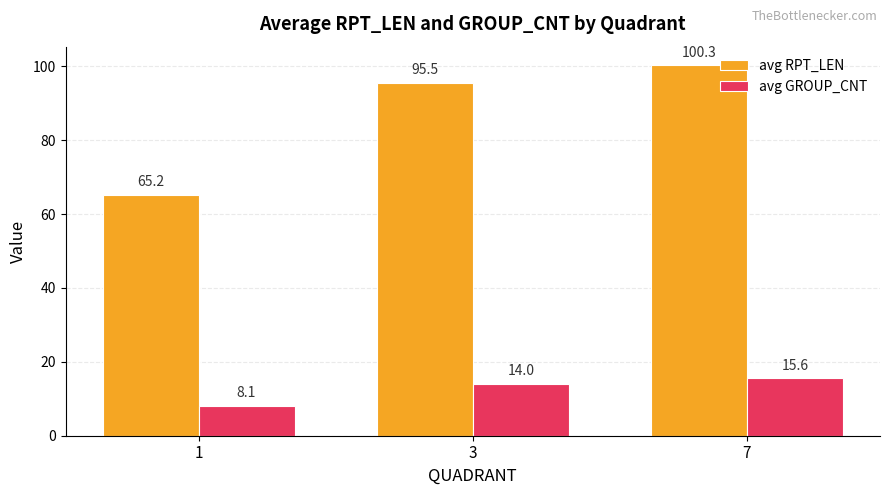

What is the difference between the maximum and minimum values in the avg GROUP_CNT series?

7.5